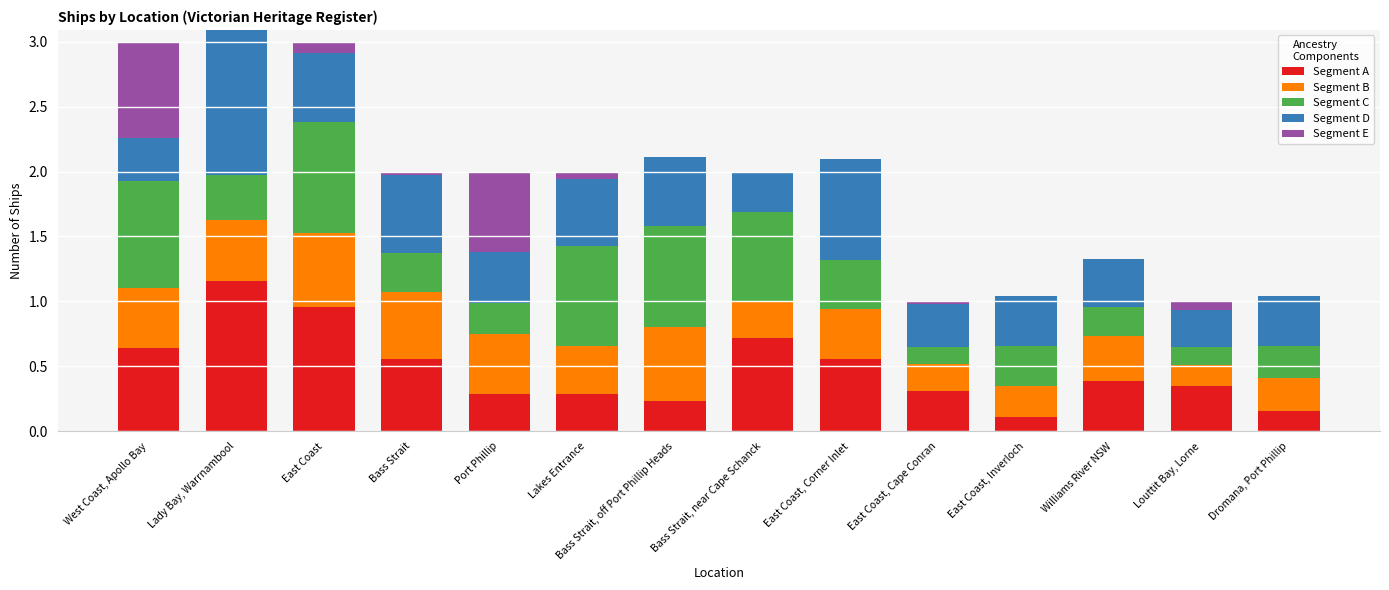

Are the bars horizontal?

No